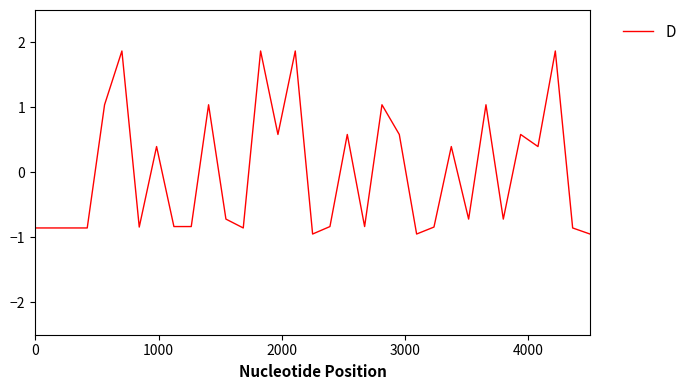

Does the chart display data point markers on the line(s)?

No